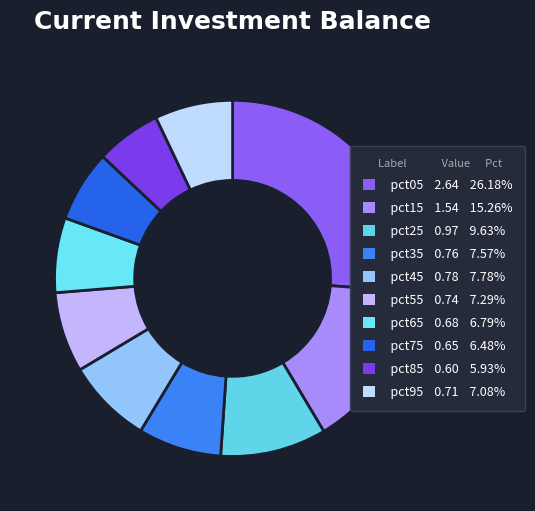

Is there a majority slice in this chart?

No